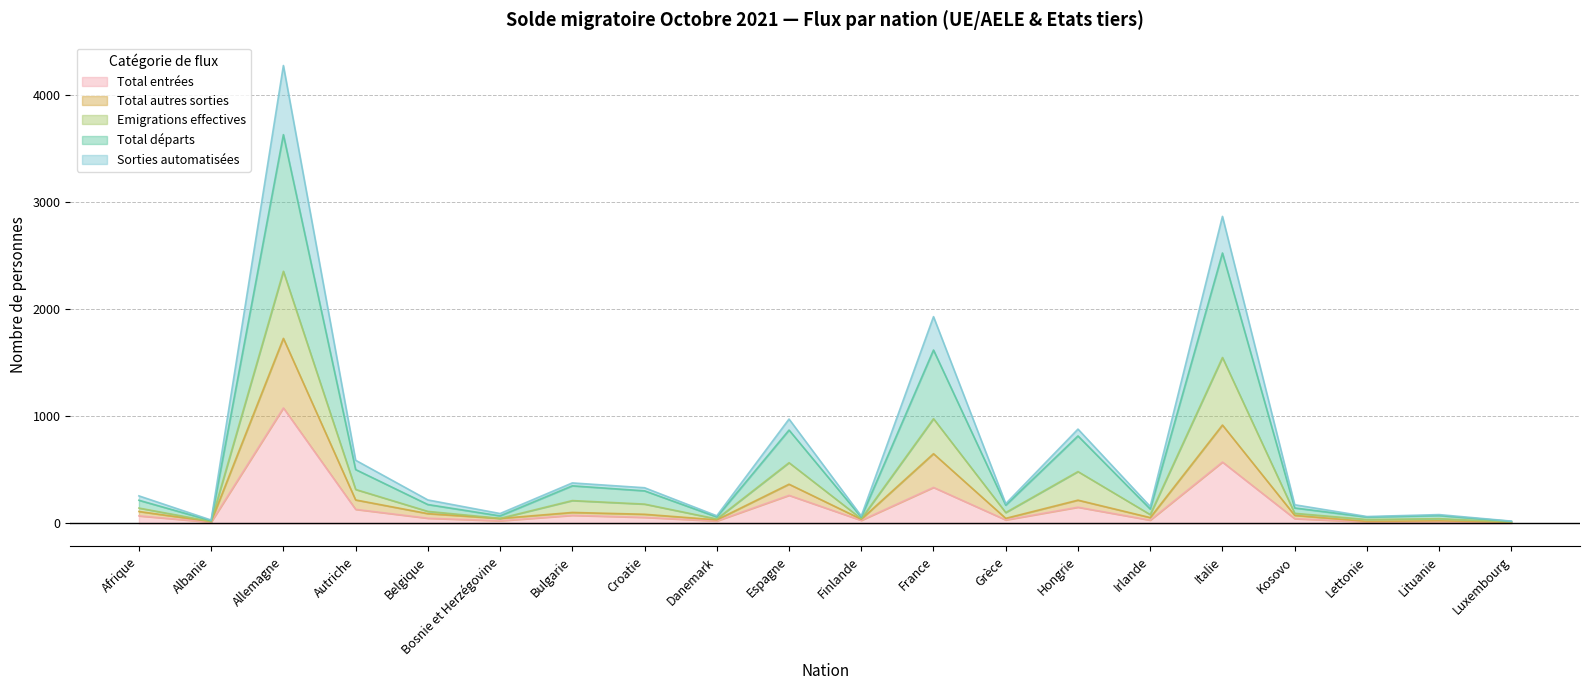

Which label corresponds to the largest value in the chart?

Allemagne